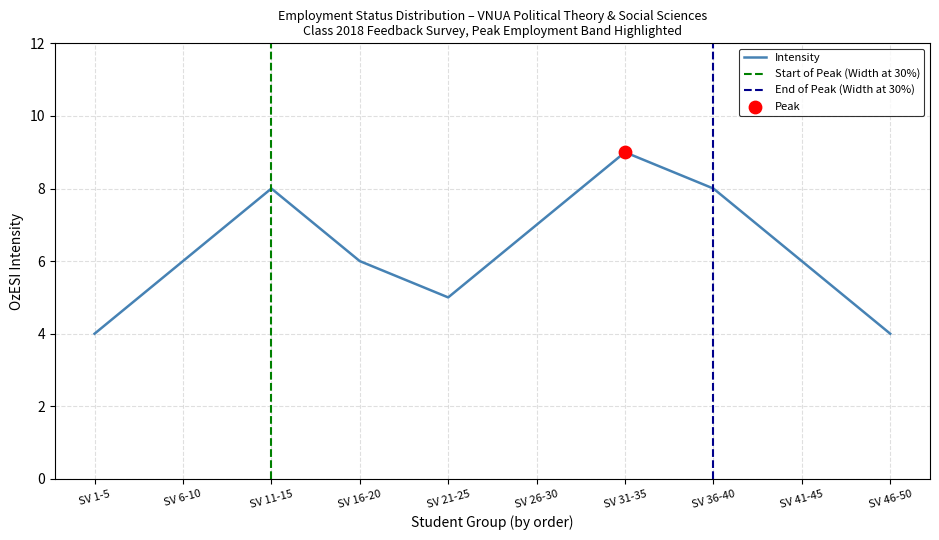

Which has a higher value, 4 or 12?

4